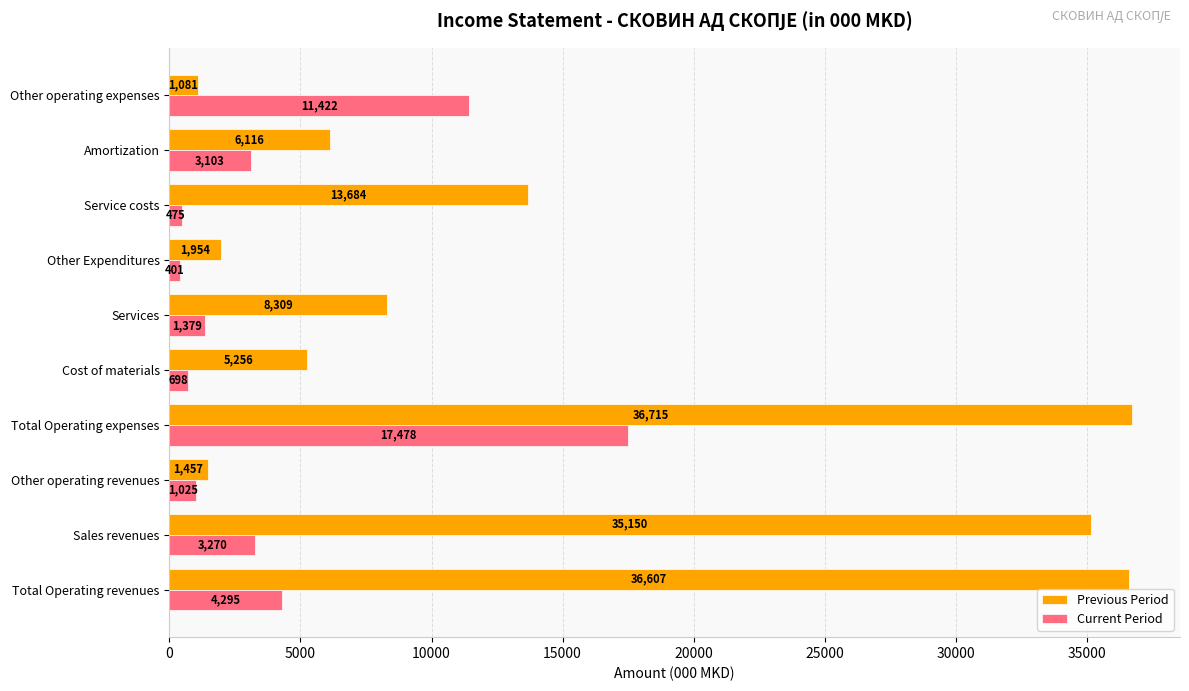

At how many categories does at least one series exceed 21146?

3